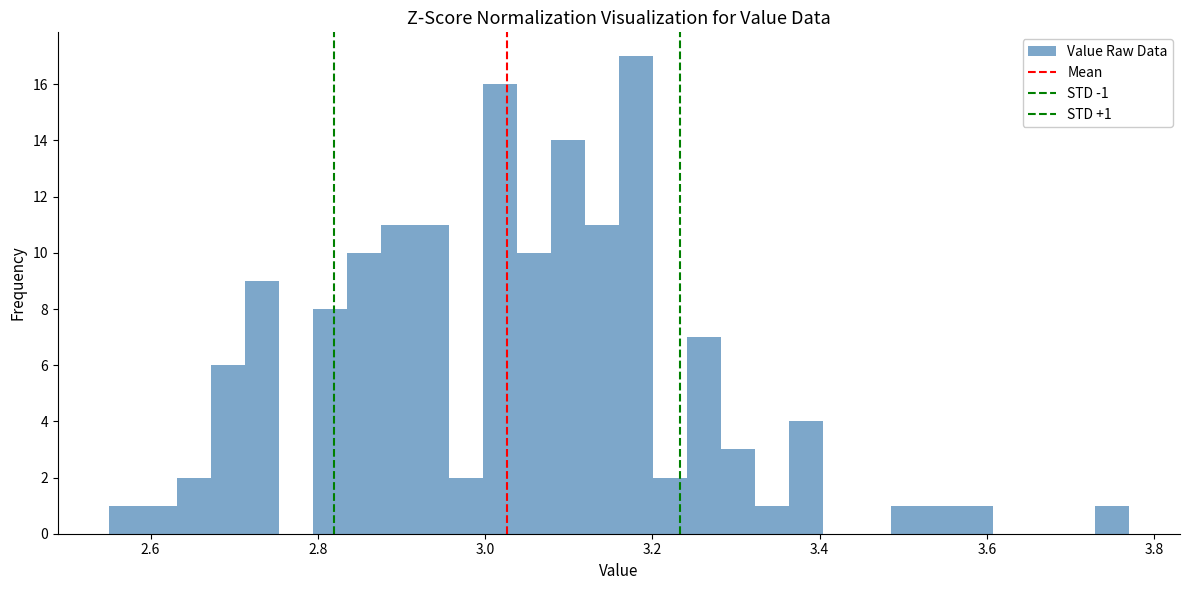

Read against the x-axis, roughly where is the centre of the tallest bar?

3.18